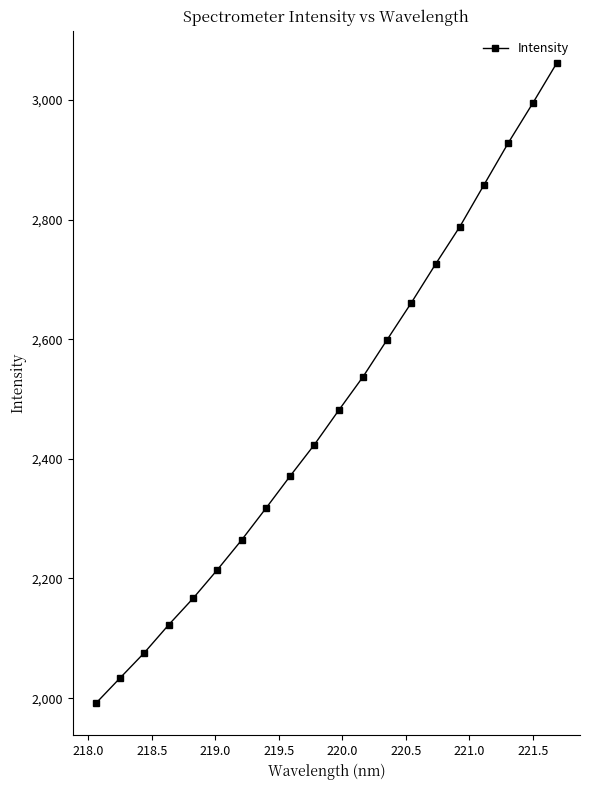

Reading left to right, what are all the values shown in this chart?

1991.3	2033.8	2076.0	2122.6	2166.6	2214.3	2264.1	2317.1	2371.1	2423.6	2480.9	2536.8	2599.1	2661.1	2725.7	2788.3	2858.5	2928.5	2994.2	3062.0